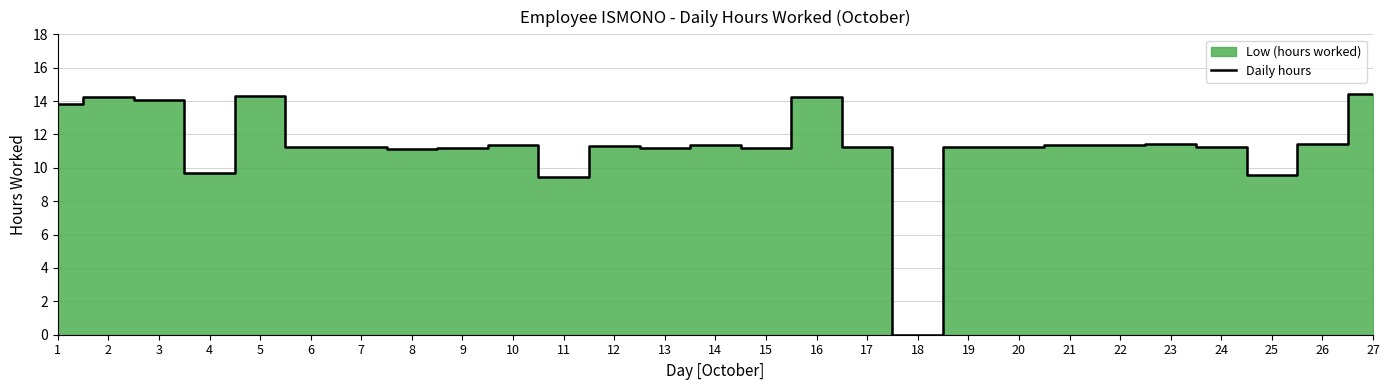

Is it true that Daily hours equals 16.7 at 13?

False